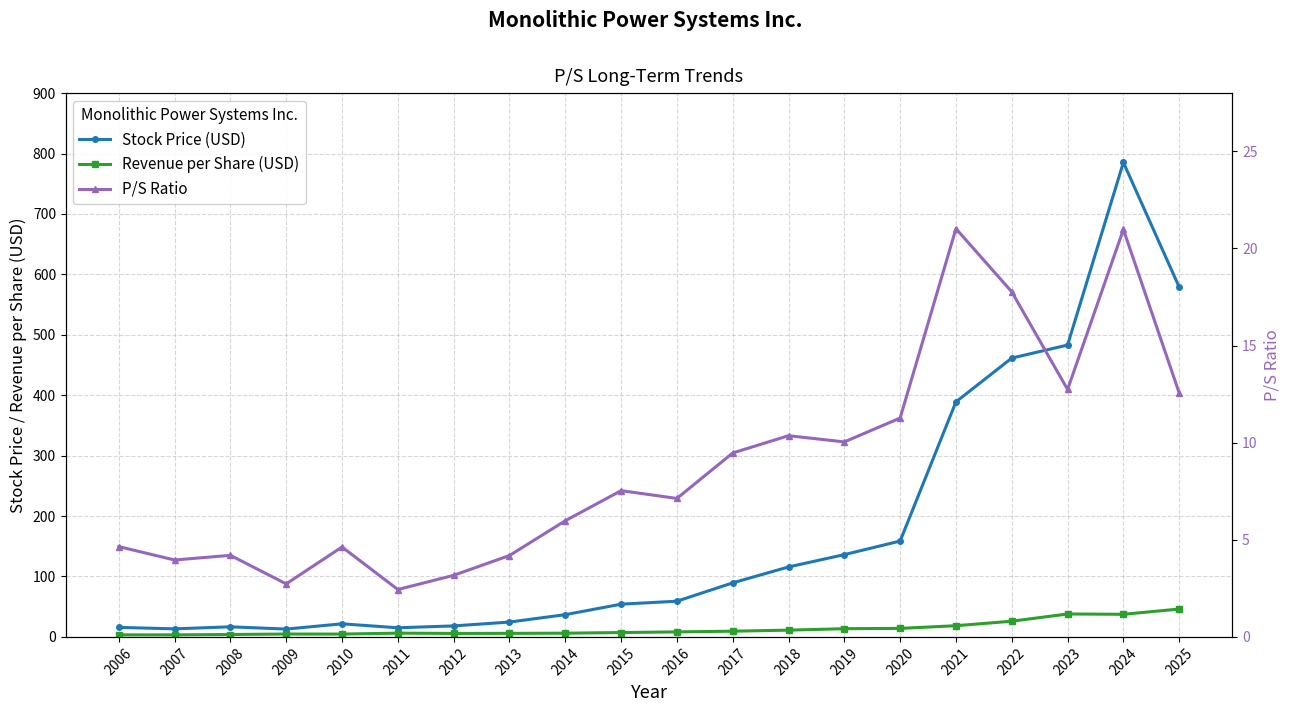

What is the highest value of the Revenue per Share (USD) series?

46.1